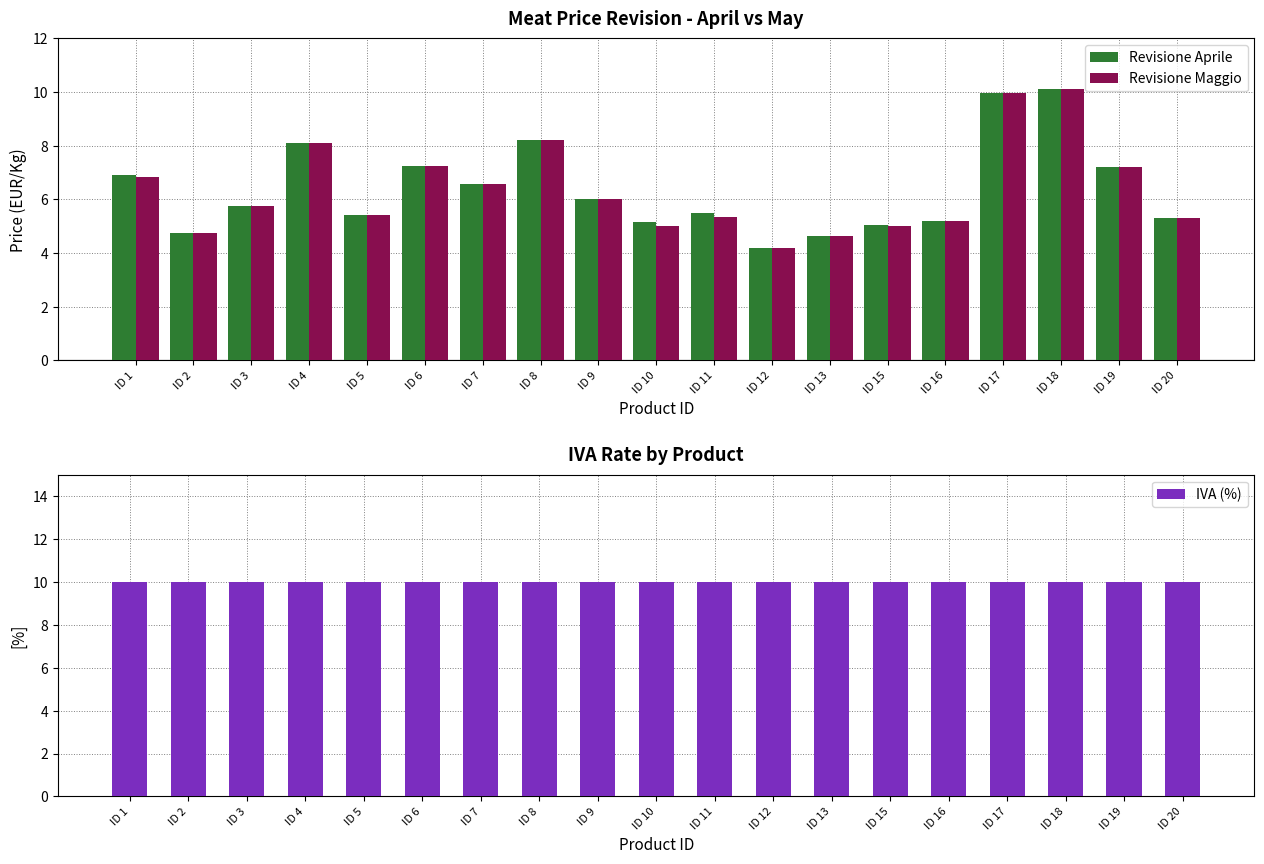

Which series has the largest range (max minus min)?

Revisione Aprile